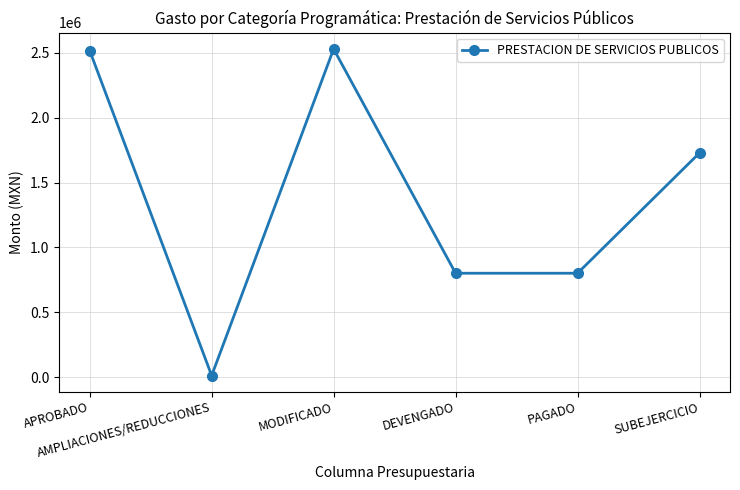

What is the label of the 5th point from the right?

AMPLIACIONES/REDUCCIONES